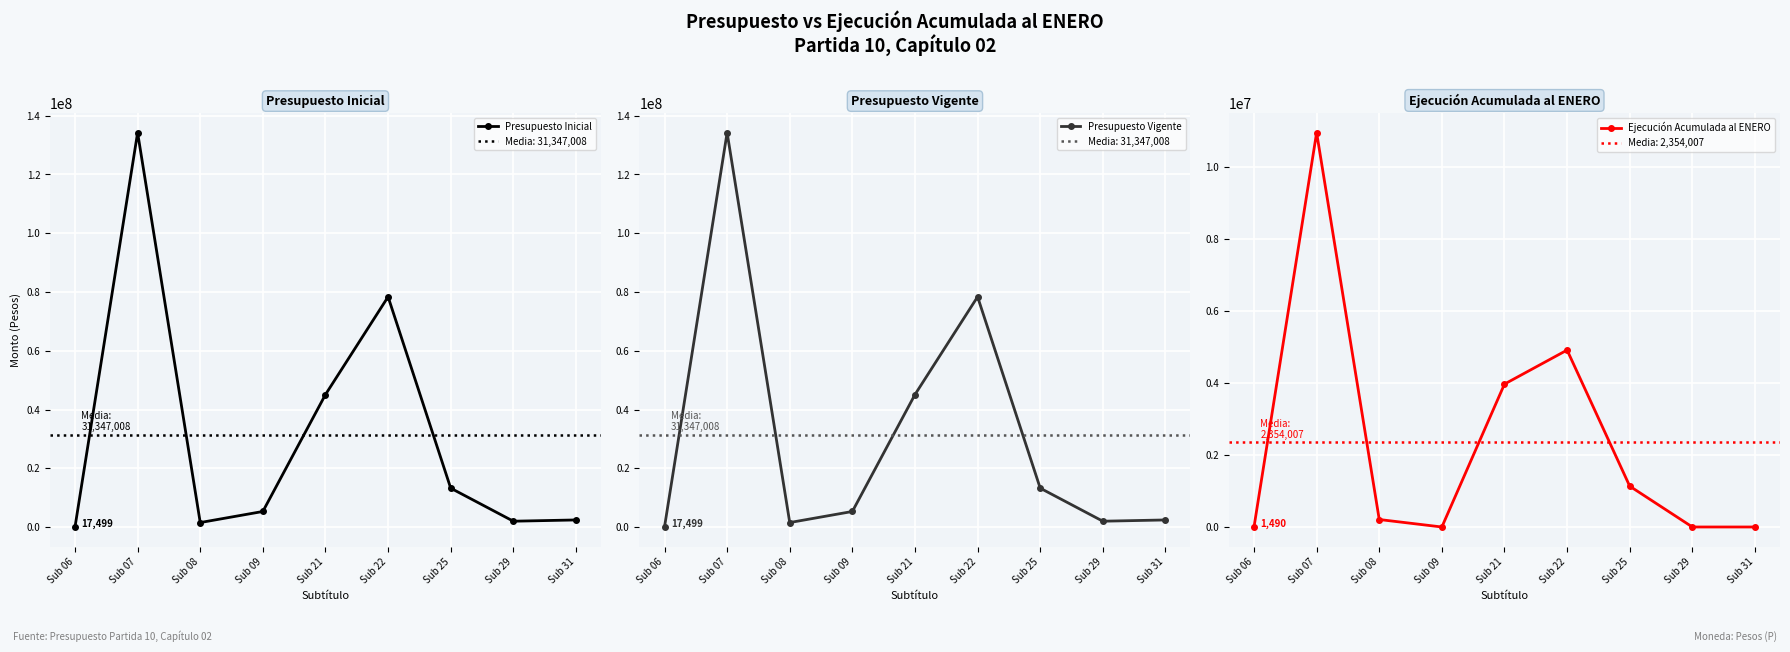

True or false: Presupuesto Vigente and Ejecución Acumulada al ENERO cross at least once.

False